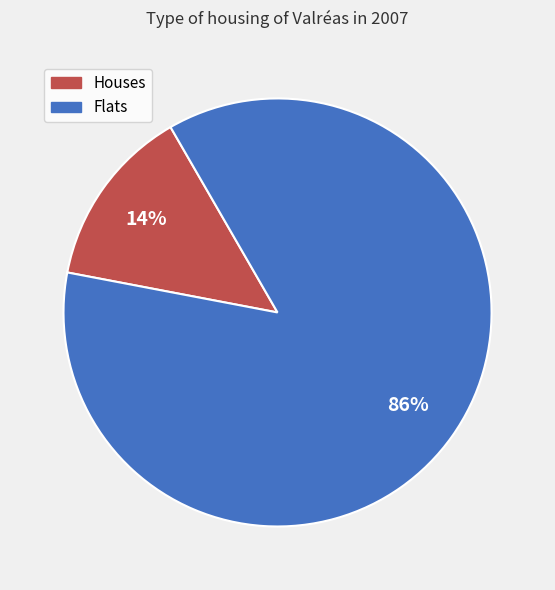

How many segments does this pie chart have?

2